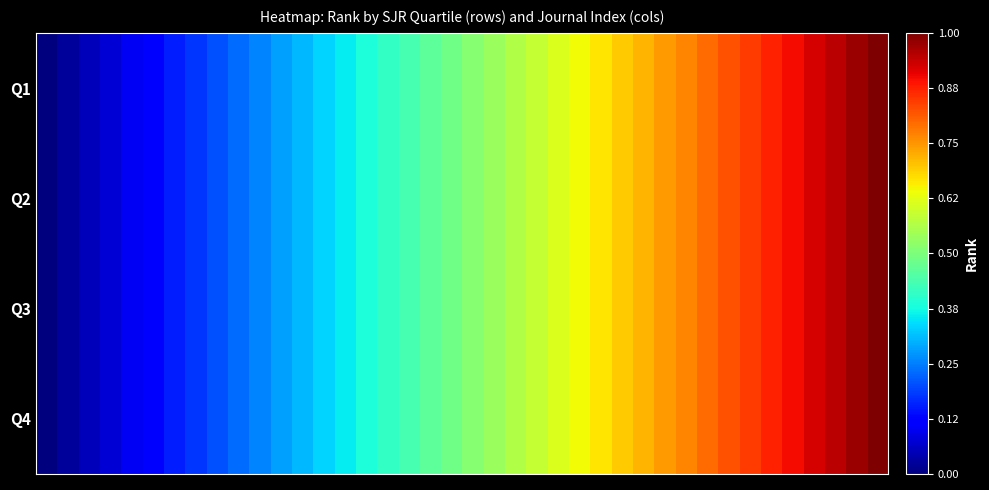

Count the number of categories in the chart.

40